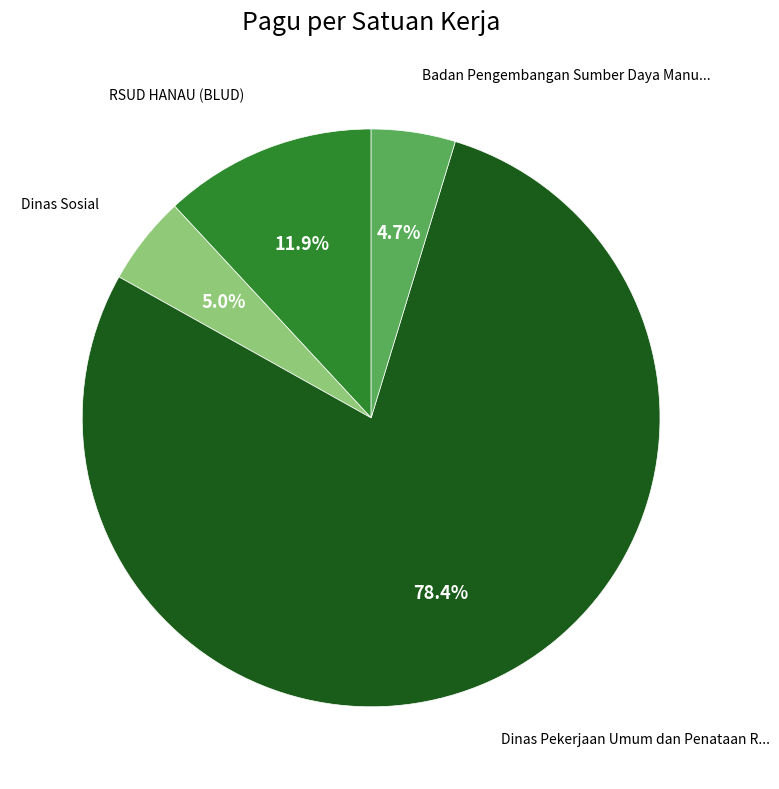

Does any single category account for the majority?

Yes